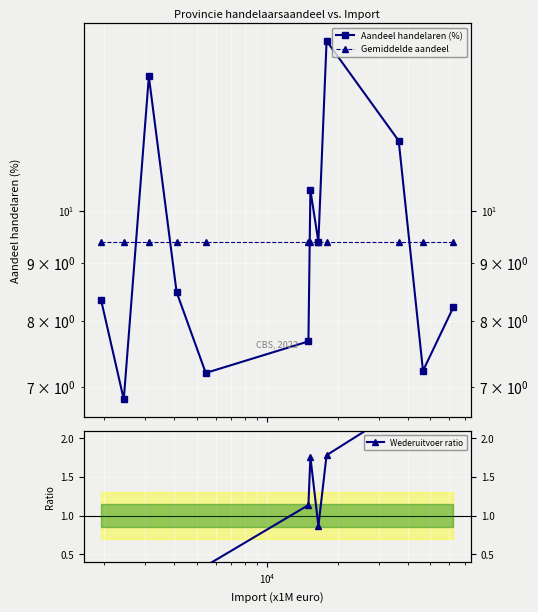

How many interior local valleys does the Aandeel handelaren (%) series have?

4